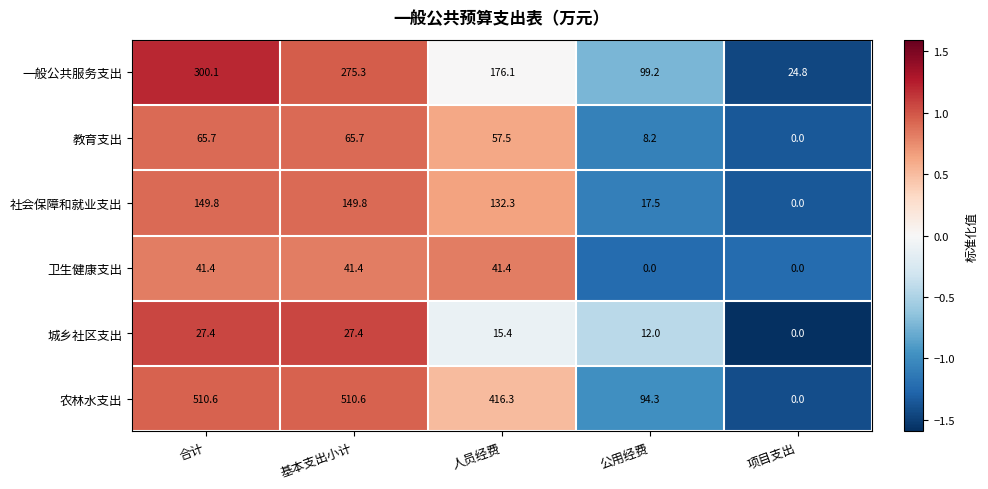

Is it true that 一般公共服务支出 equals 299.7 at 人员经费?

False